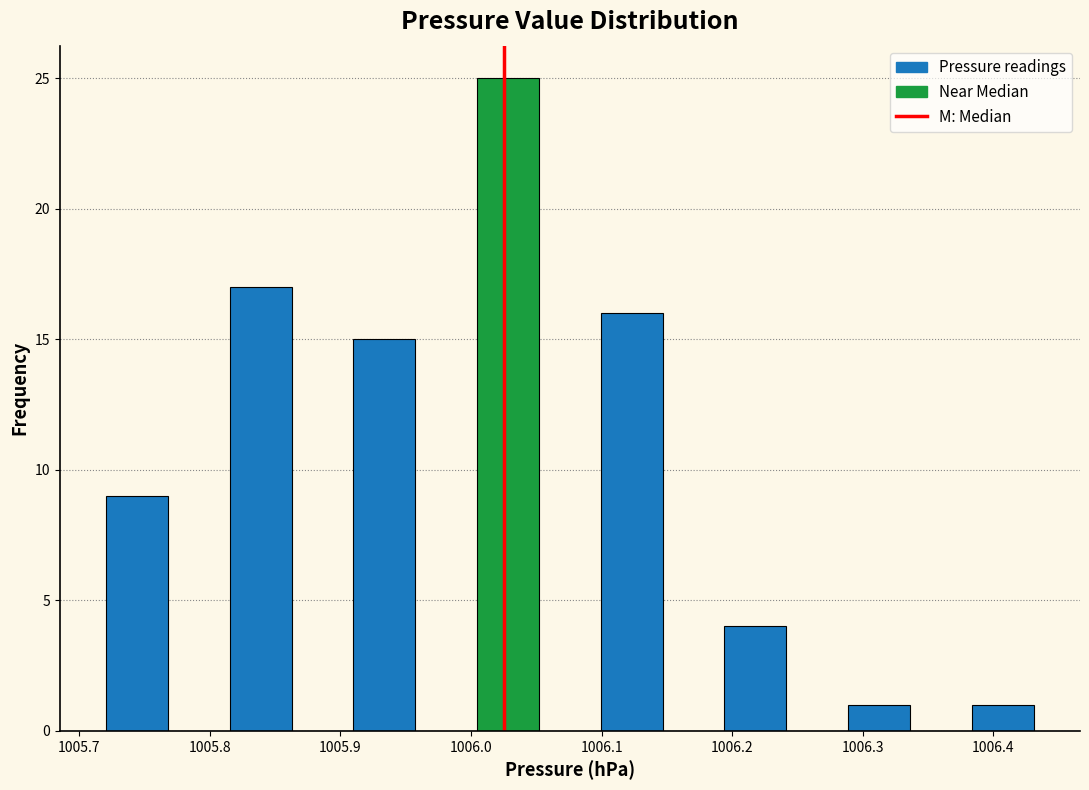

Which range on the x-axis has the tallest bar?

1006.00 to 1006.05